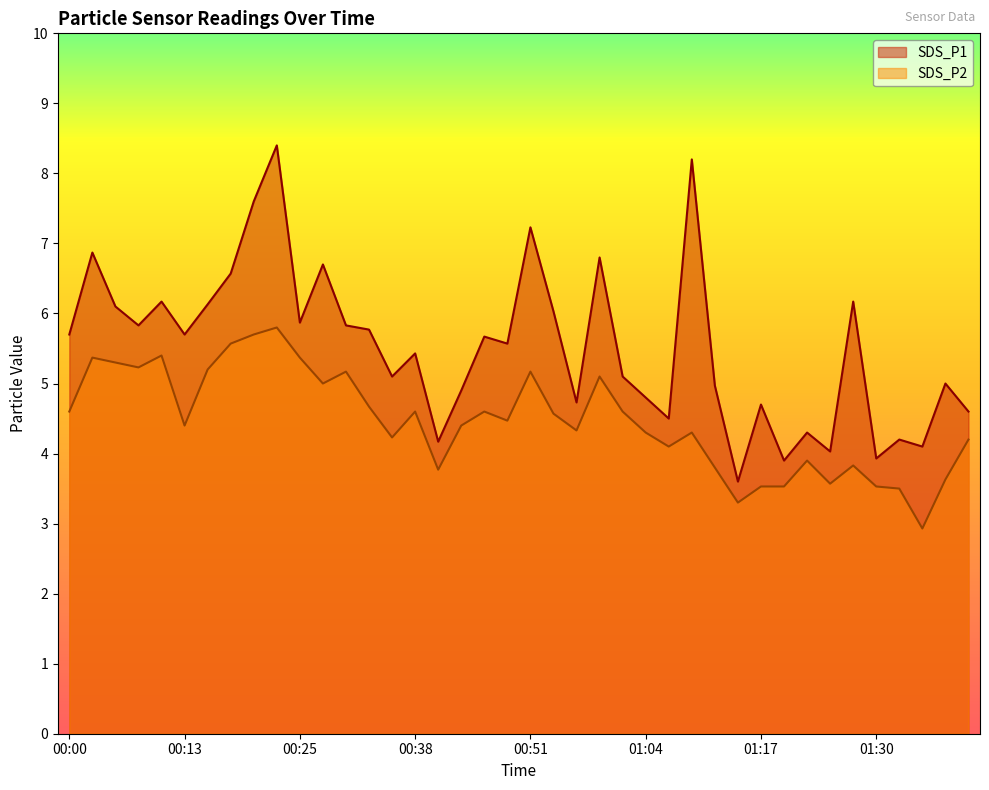

What is the label of the 33rd point from the left?

01:22